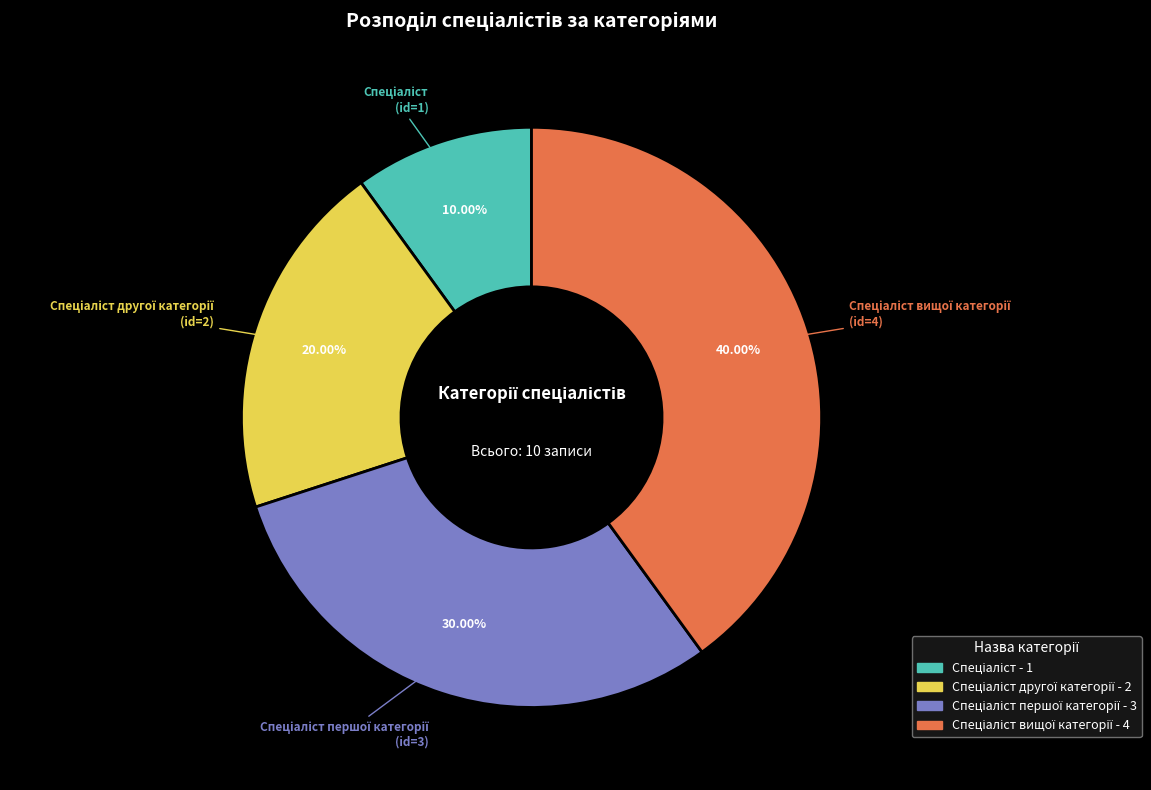

How many slices are in this pie chart?

4